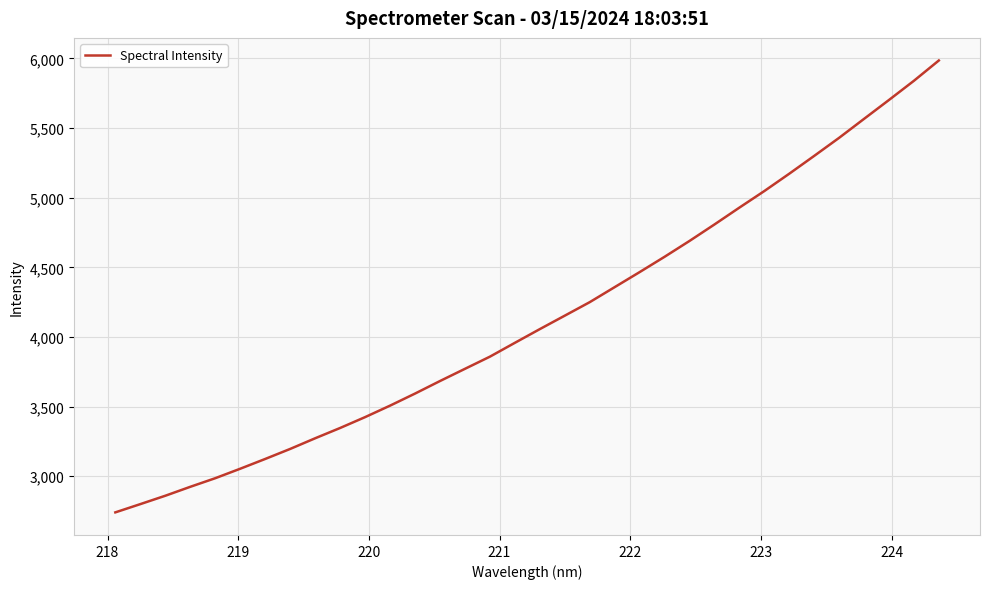

What is the difference between the maximum and minimum values?

3244.0